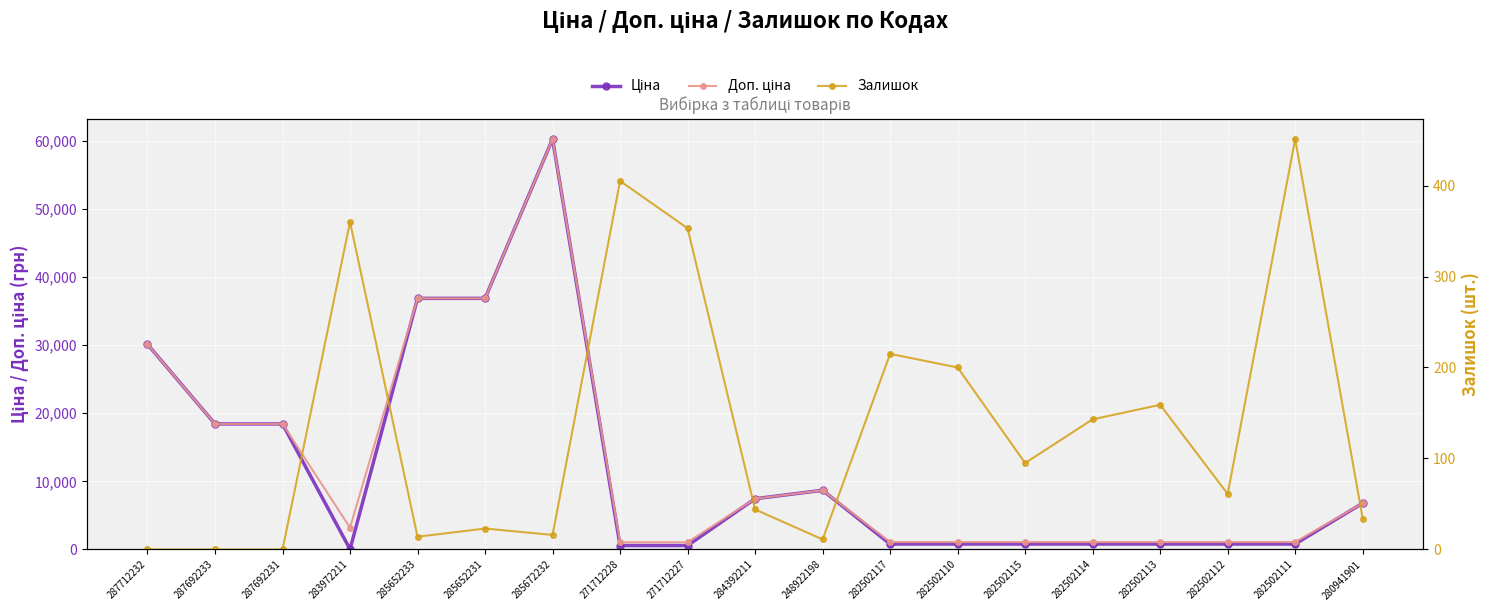

Which has a higher value, 287692231 or 271712228?

287692231